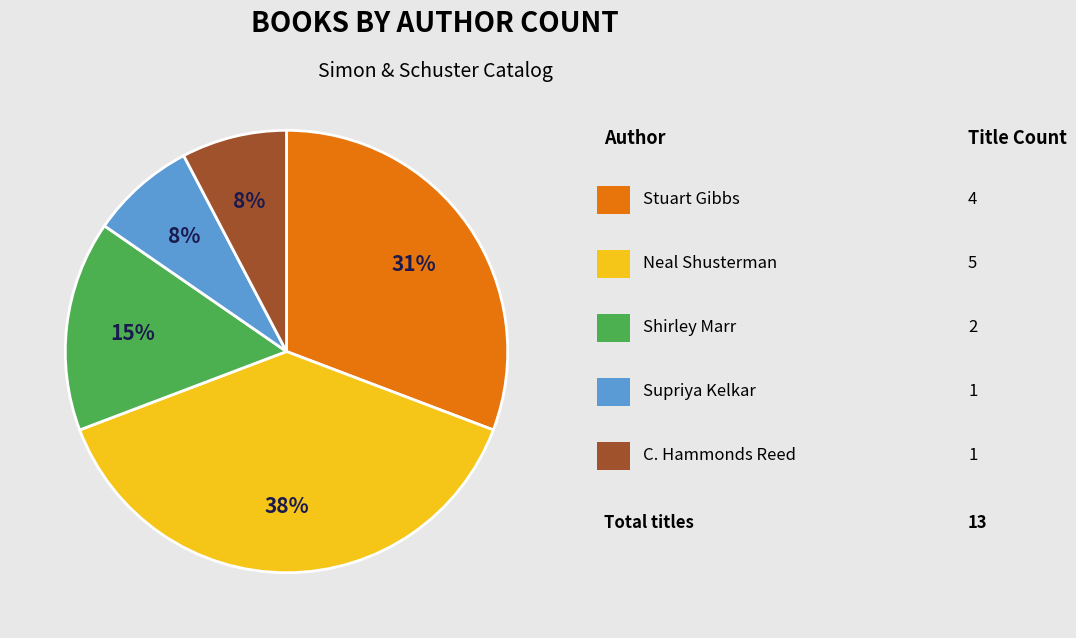

Is there any slice that represents more than half of the pie?

No